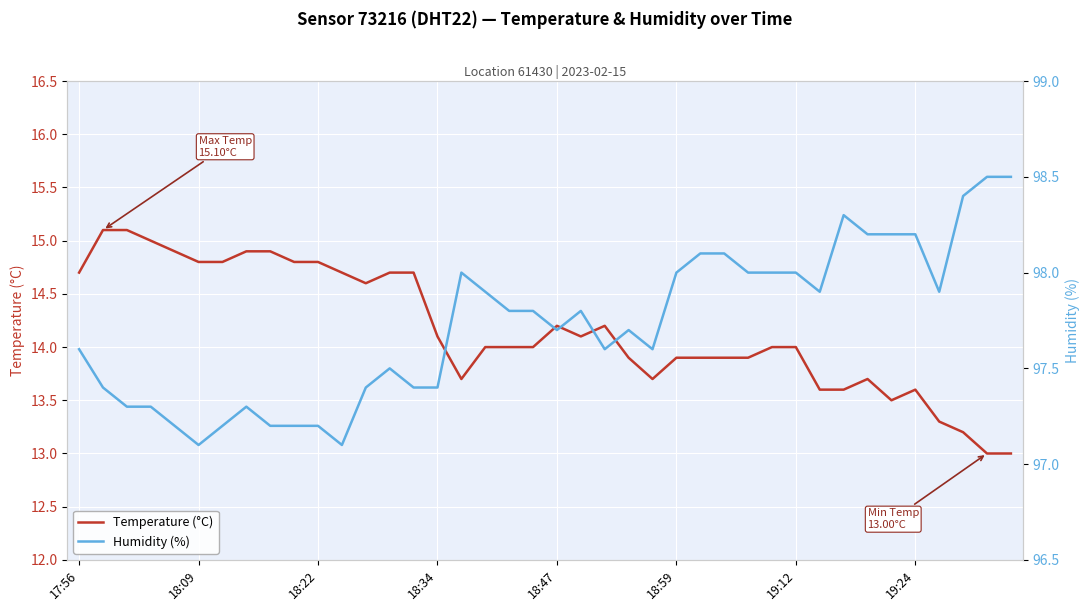

What is the total value across all series at 23?

111.6